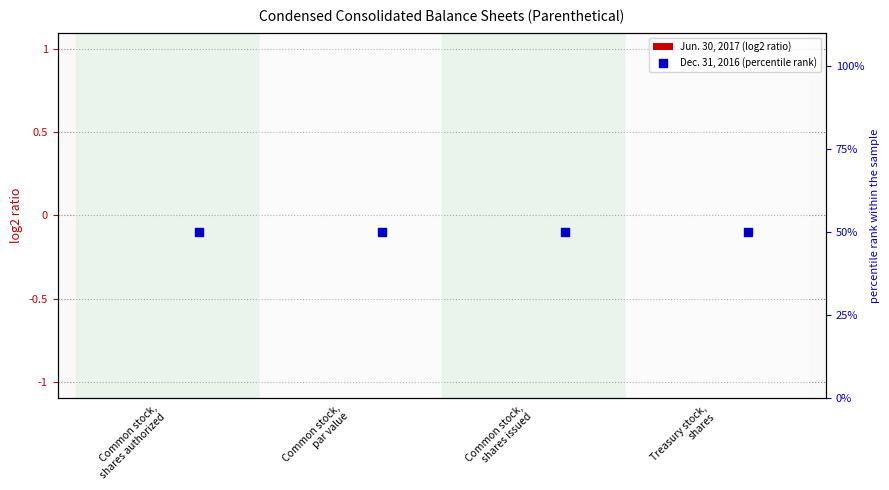

Which series reaches the maximum Y coordinate?

Dec. 31, 2016 (percentile rank)